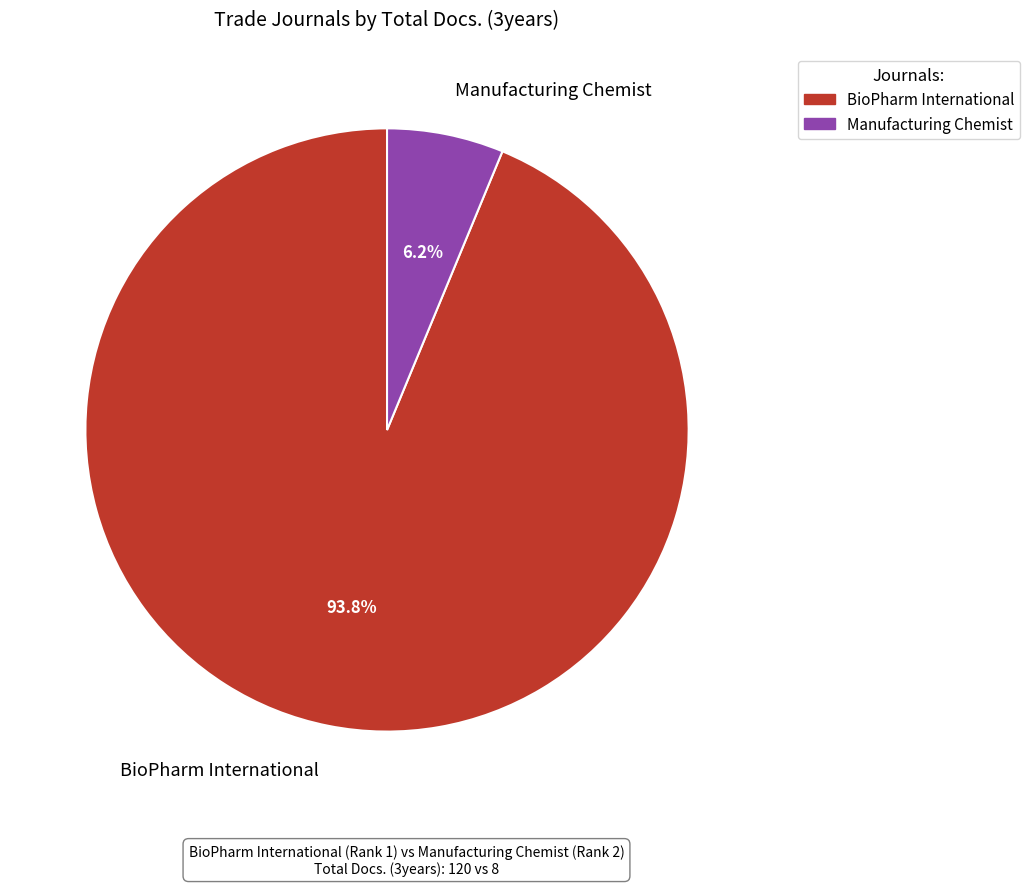

Is Manufacturing Chemist the majority of the pie?

No